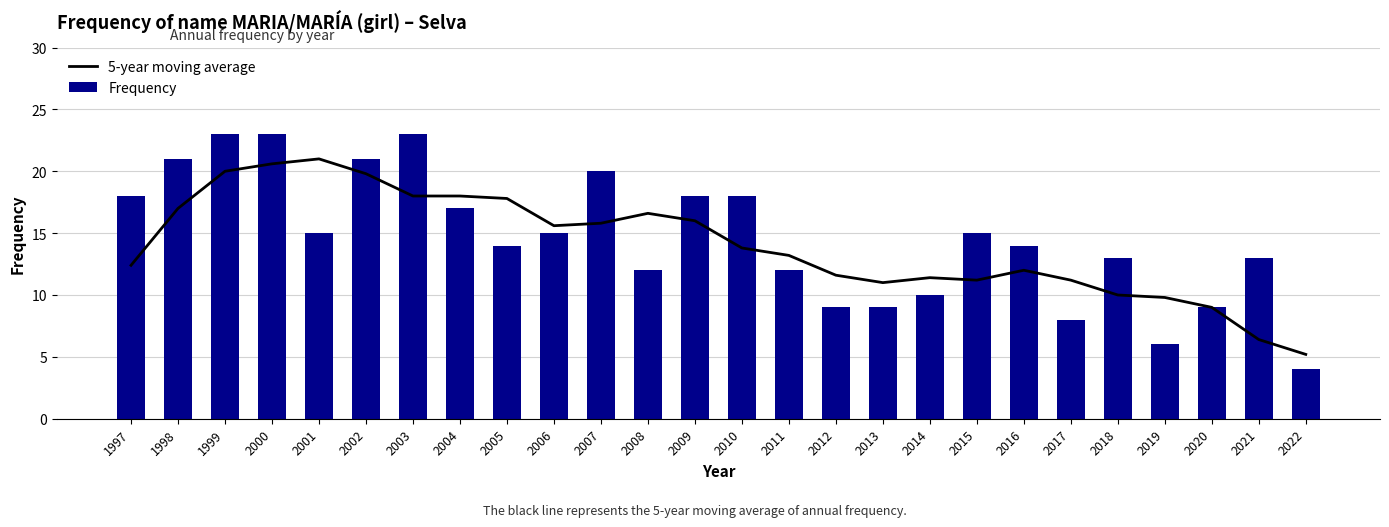

What are all the series names shown in the legend?

5-year moving average, Frequency